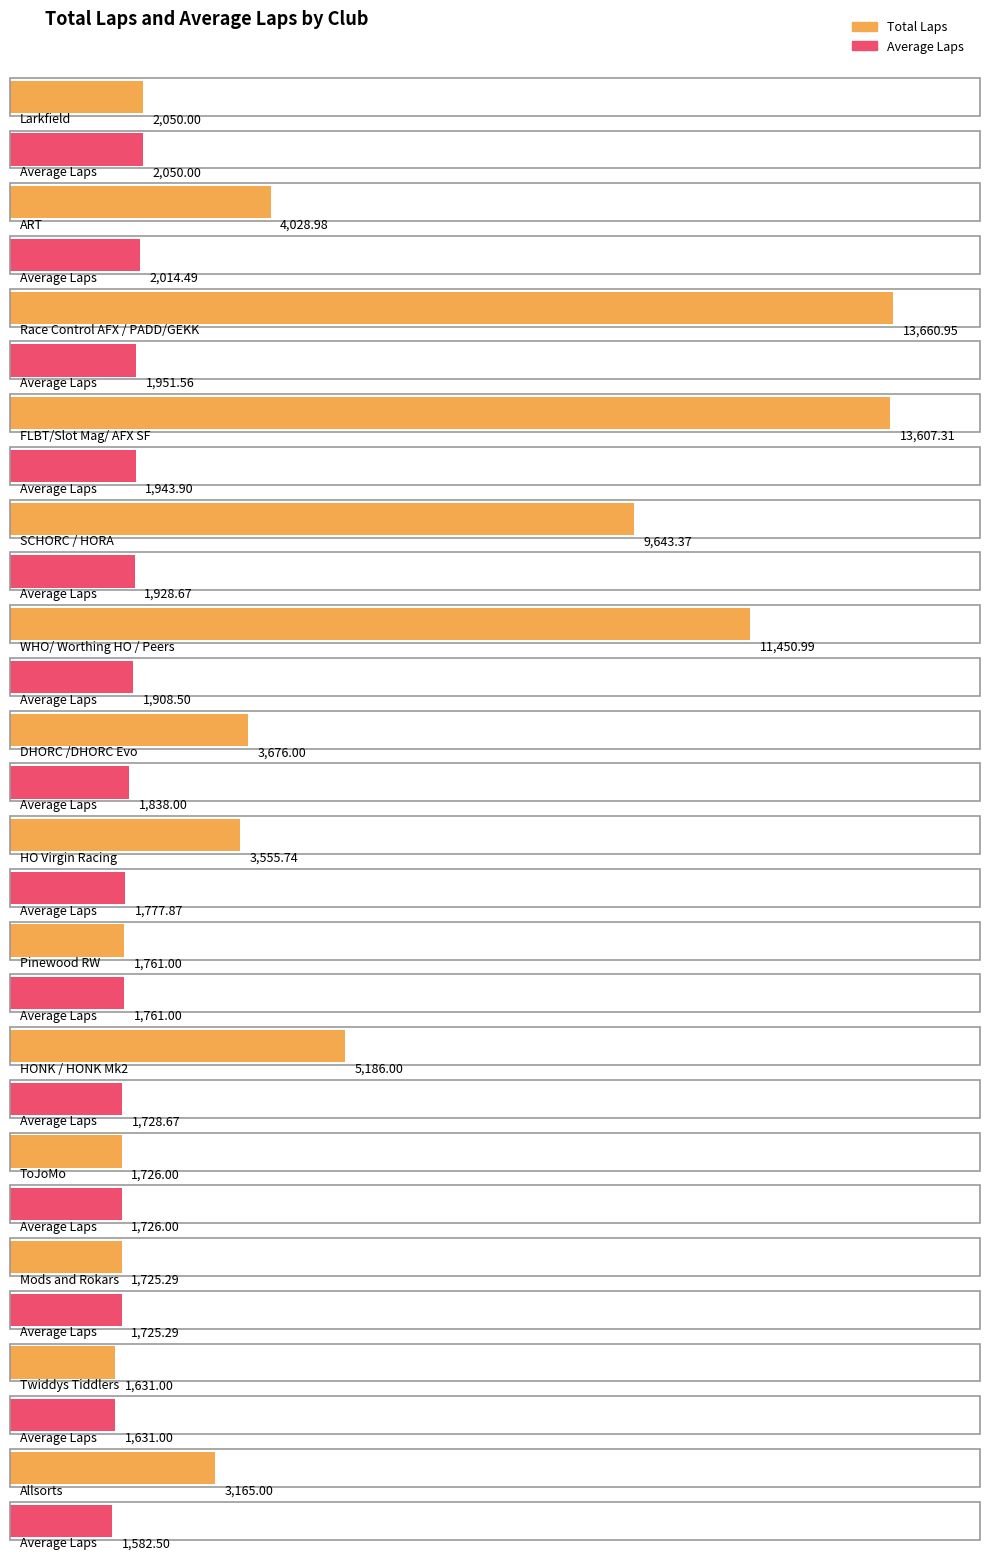

What is the difference between the maximum and minimum values in the Average Laps series?

467.5